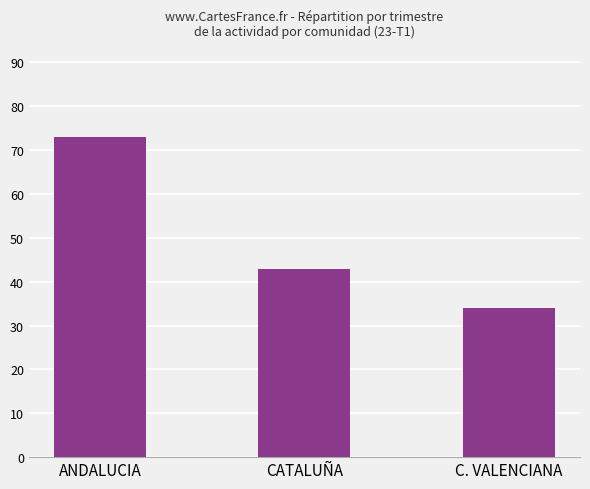

What is the difference between the maximum and minimum values?

39